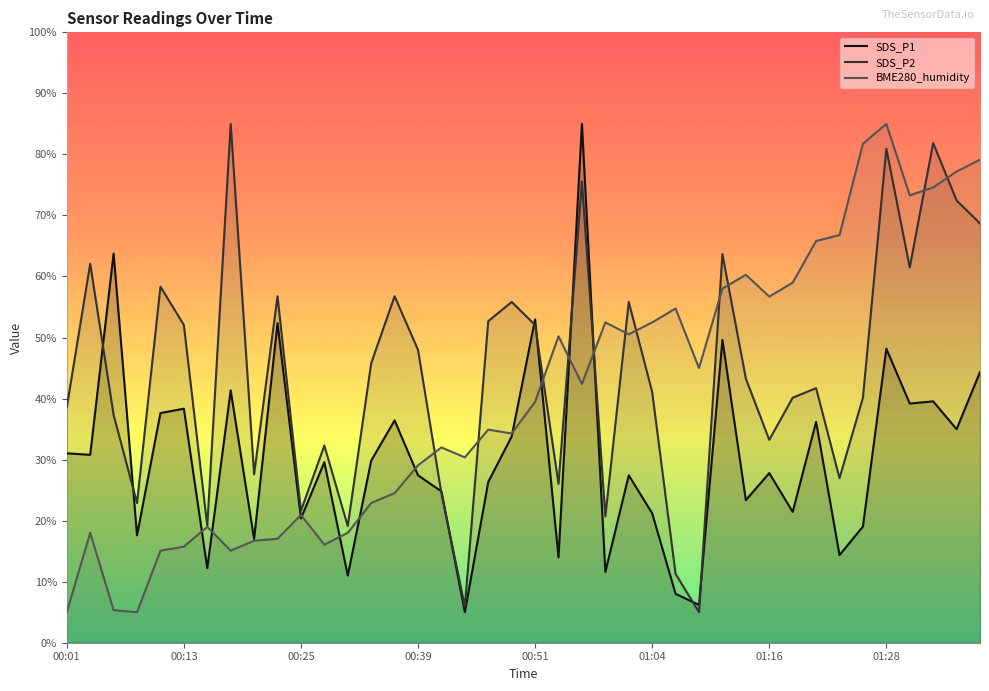

What is the highest value of the SDS_P2 series?

85.0